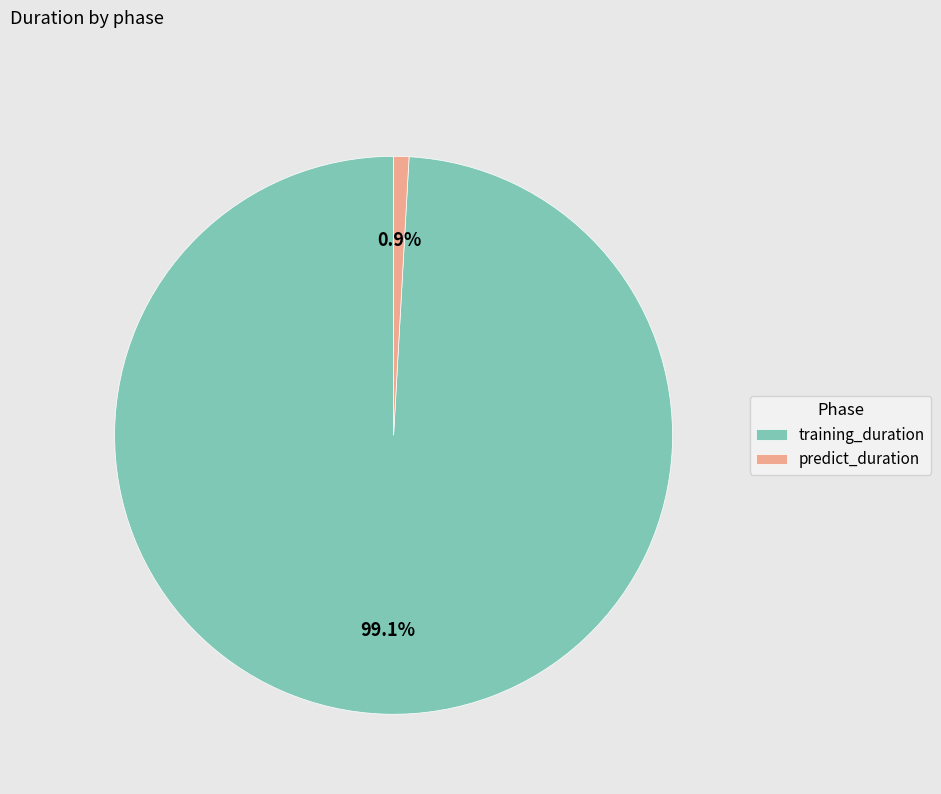

To the nearest percent, what is the difference between the predict_duration and training_duration slice percentages?

98%